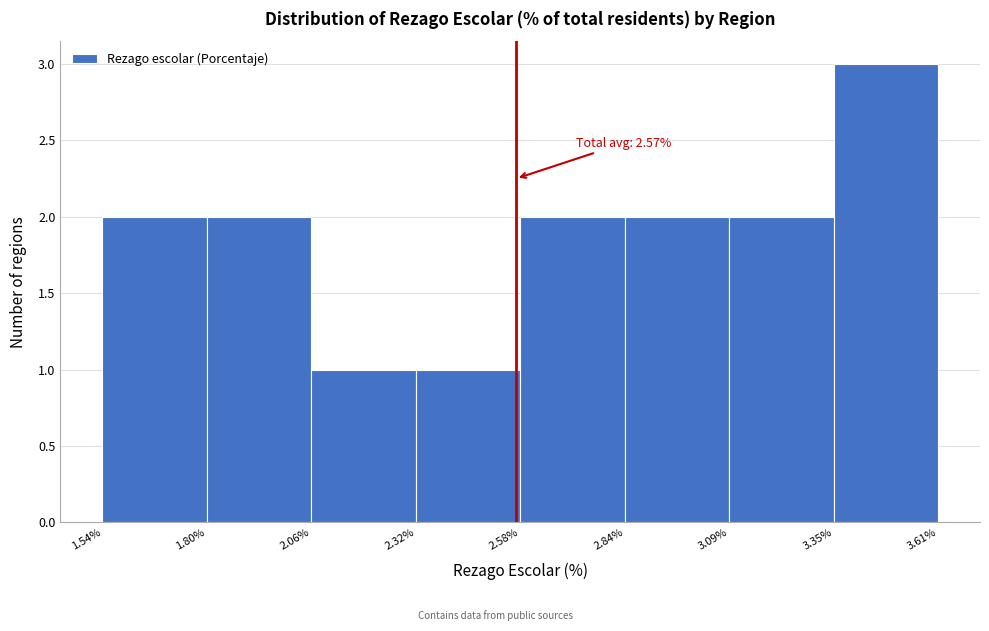

Over which range of the x-axis is the bar tallest?

3.35% to 3.61%